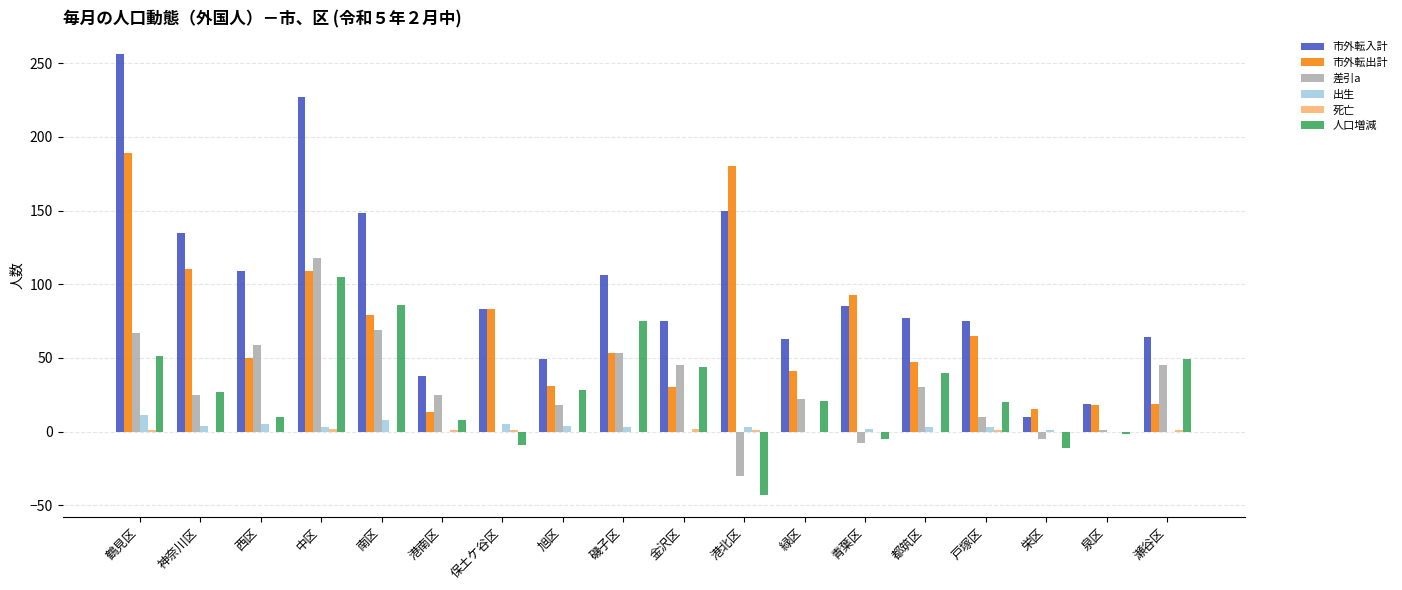

The 市外転入計 series shows 58 at 港南区. True or false?

False